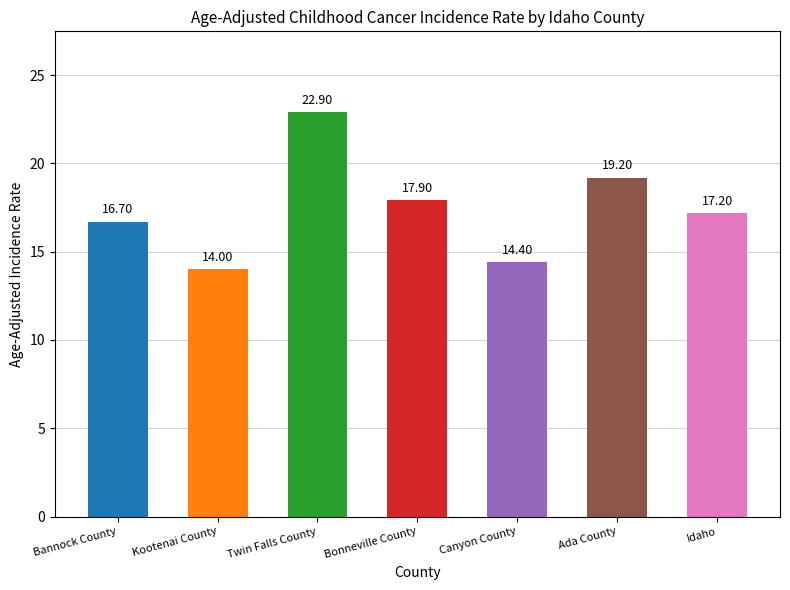

What is the difference between the maximum and minimum values?

8.9